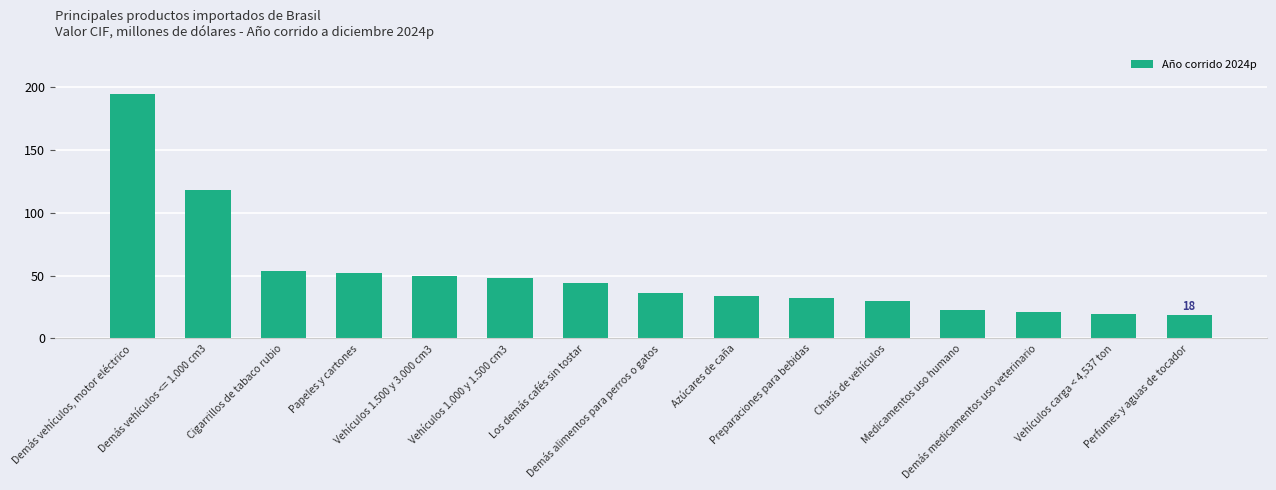

The value at Los demás cafés sin tostar is 60.1. True or false?

False